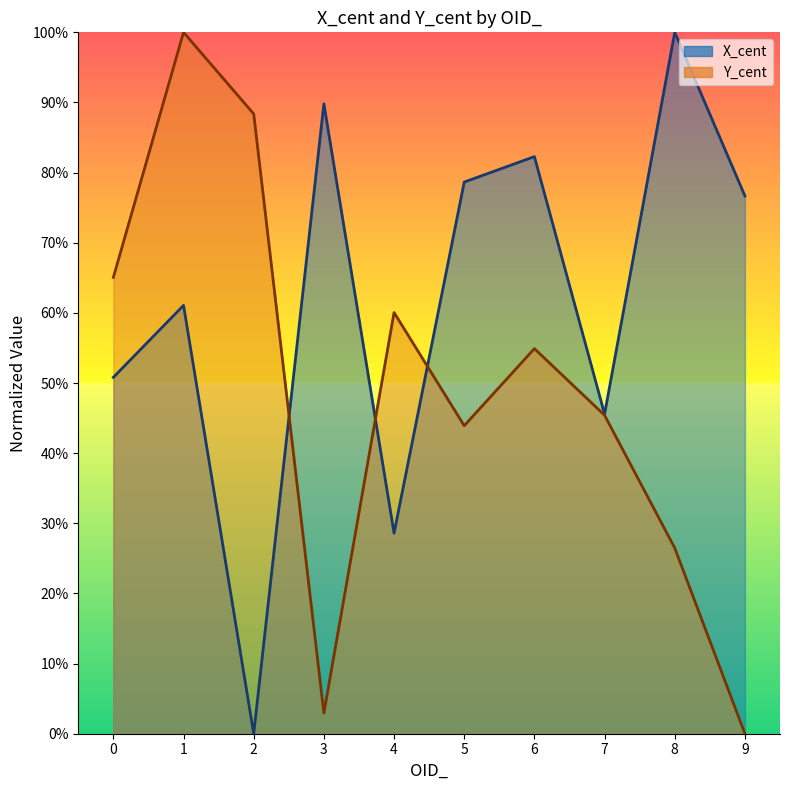

What is the spread (max minus min) of values at 4?

31.5